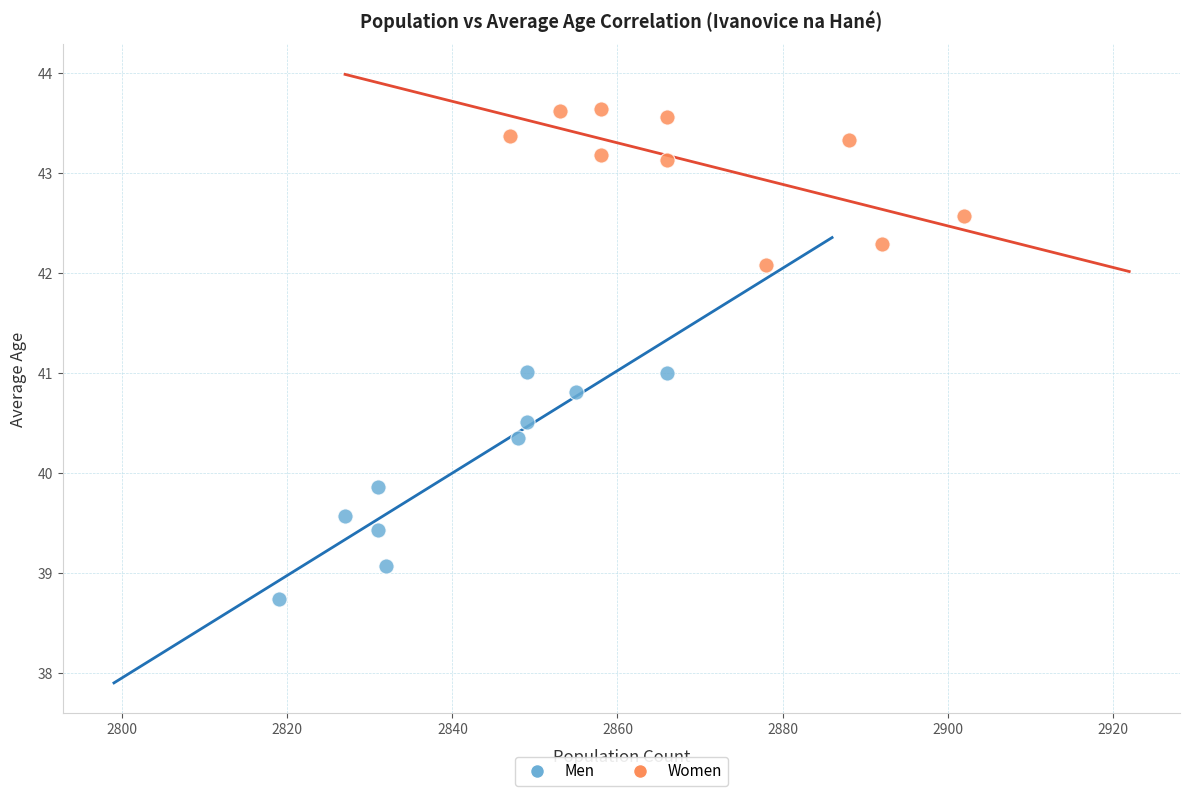

Which series reaches the minimum Y coordinate?

Men